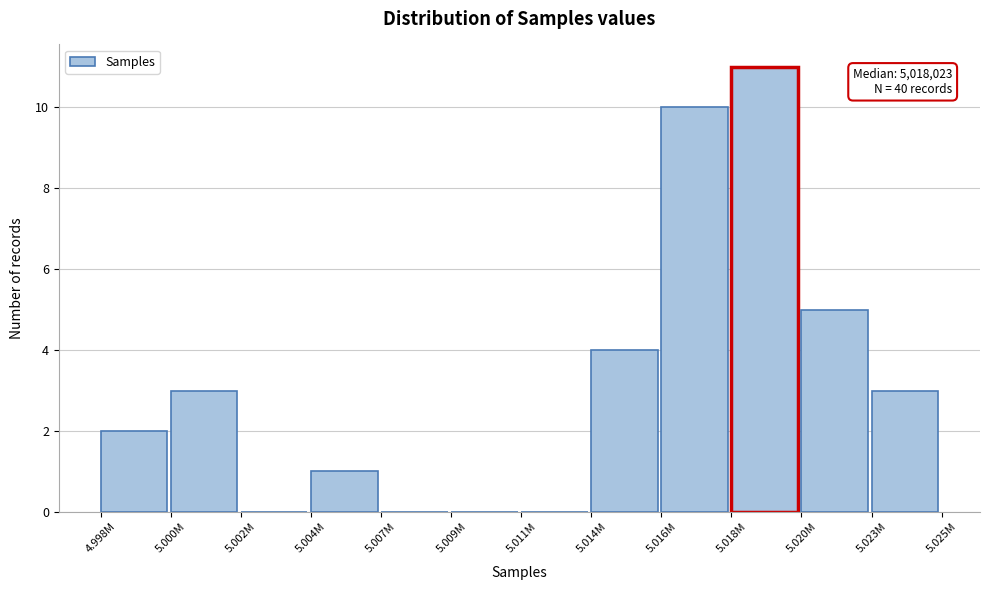

Reading left to right, extract all data points from this chart.

4.998M=2	5.000M=3	5.002M=0	5.004M=1	5.007M=0	5.009M=0	5.011M=0	5.014M=4	5.016M=10	5.018M=11	5.020M=5	5.023M=3